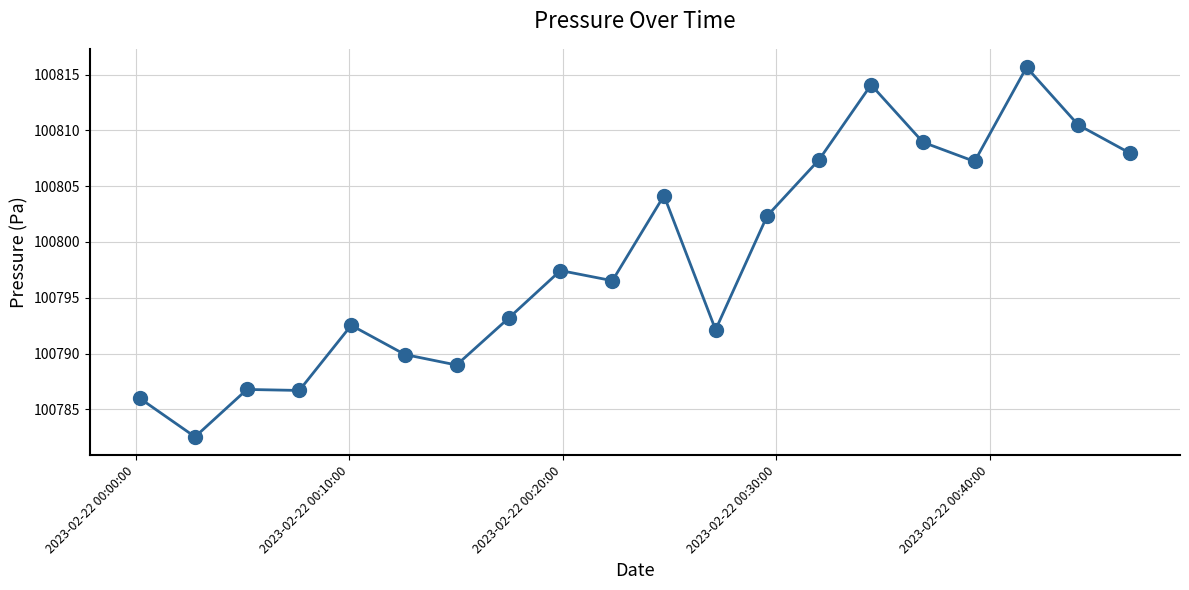

What is the greatest value displayed?

100815.7